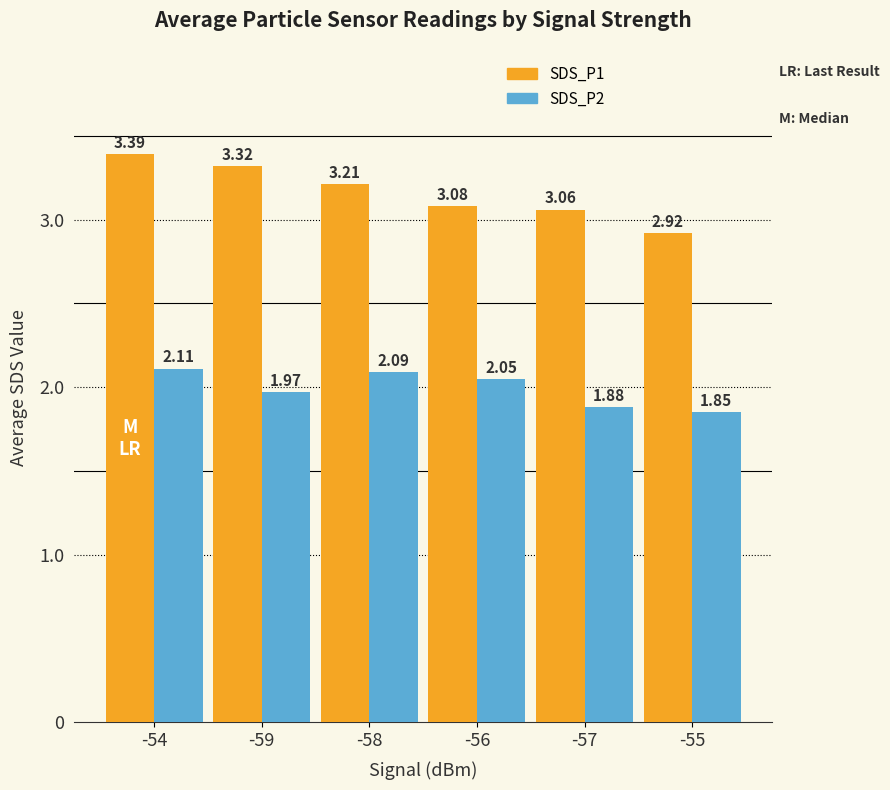

The SDS_P2 series shows 2.1 at -54. True or false?

True